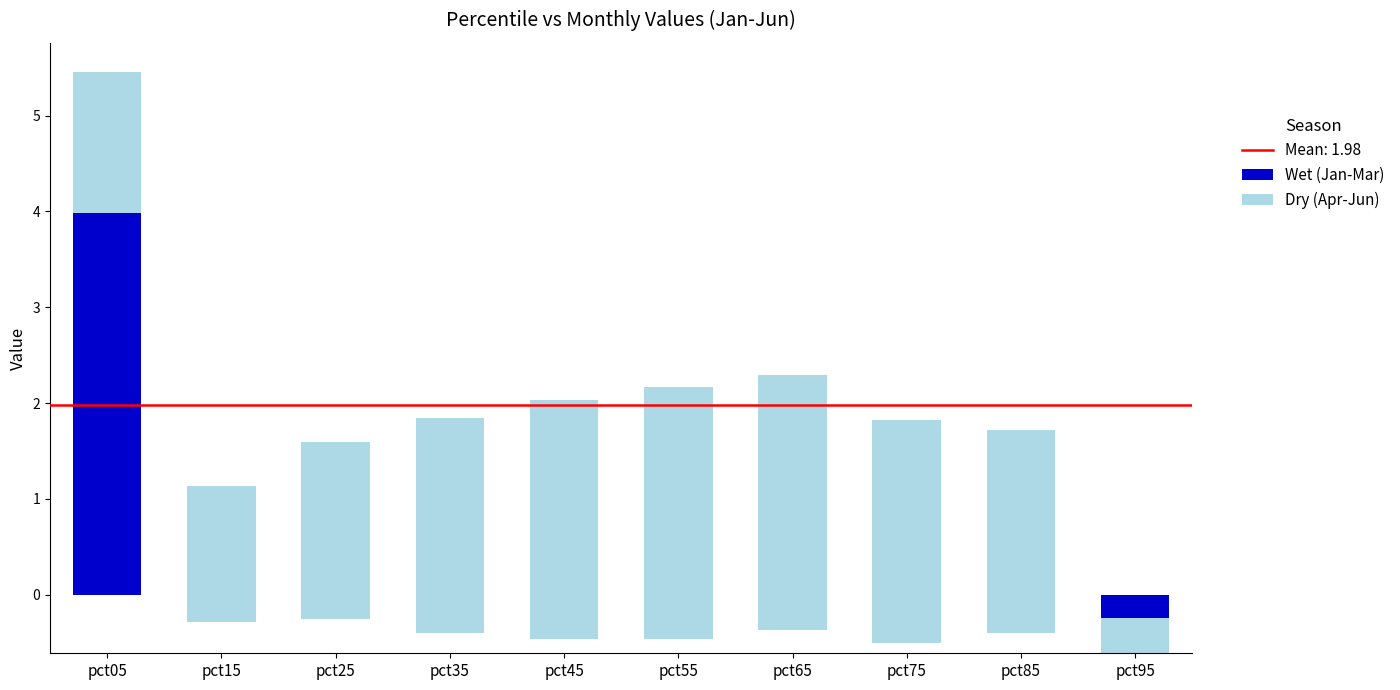

At pct45, list the series in order from largest to smallest.

Dry (Apr-Jun), Wet (Jan-Mar)